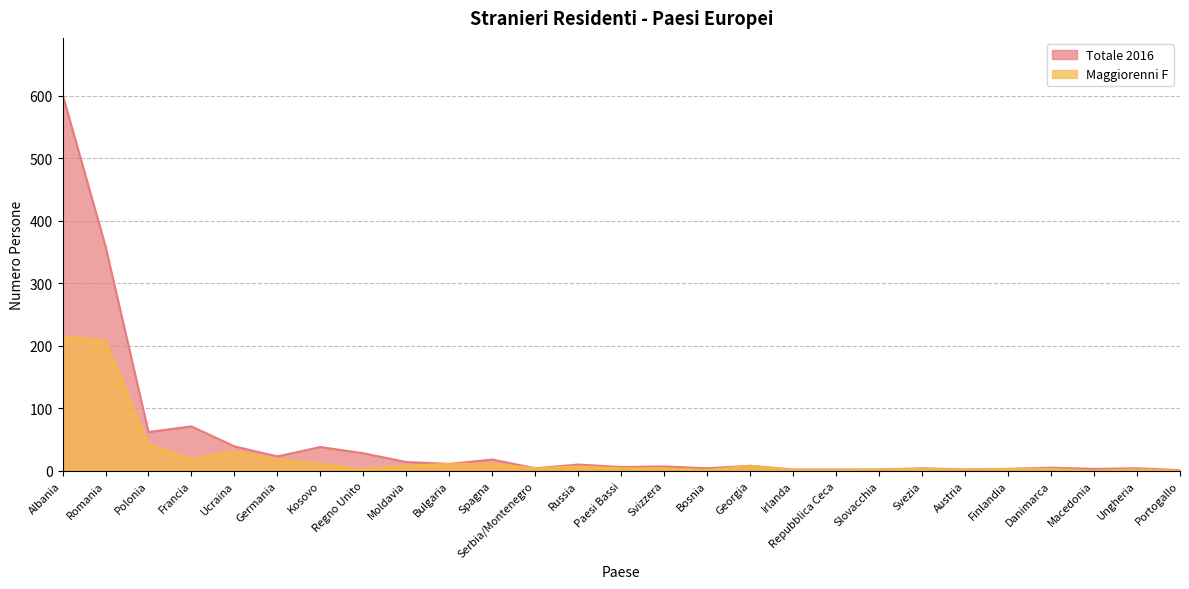

Is the value of Maggiorenni F at Regno Unito greater than the value of Totale 2016 at Bosnia?

No